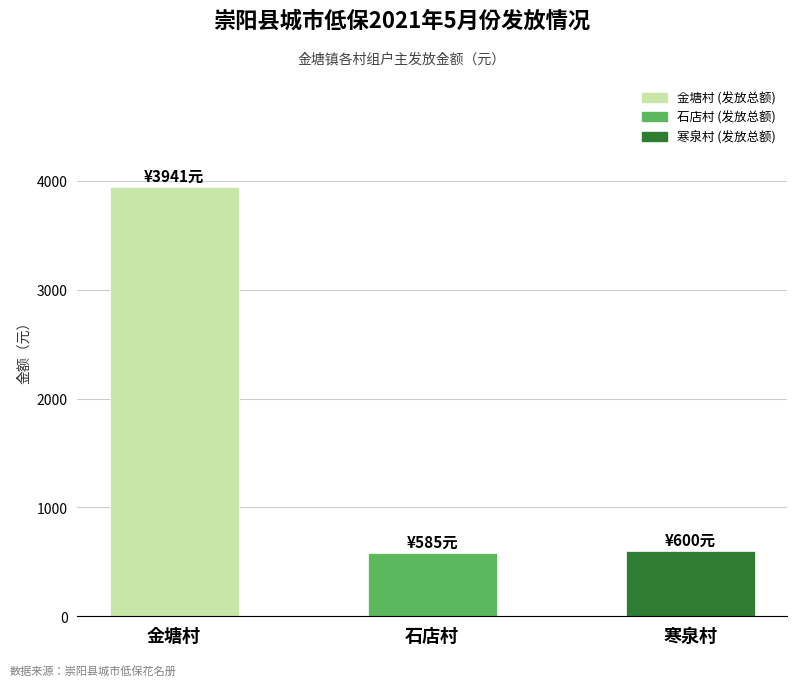

What is the greatest value displayed?

3941